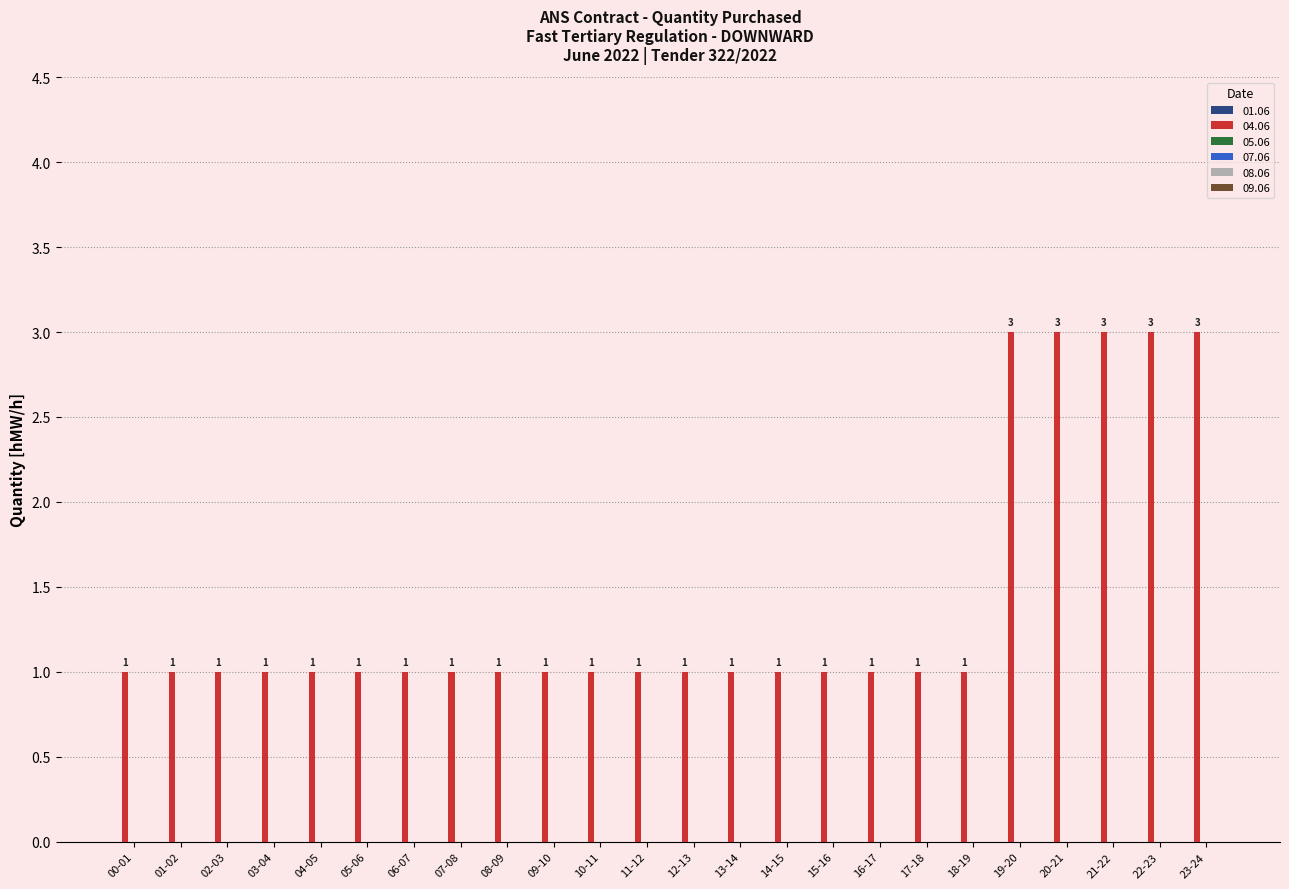

Does the chart contain stacked bars?

No